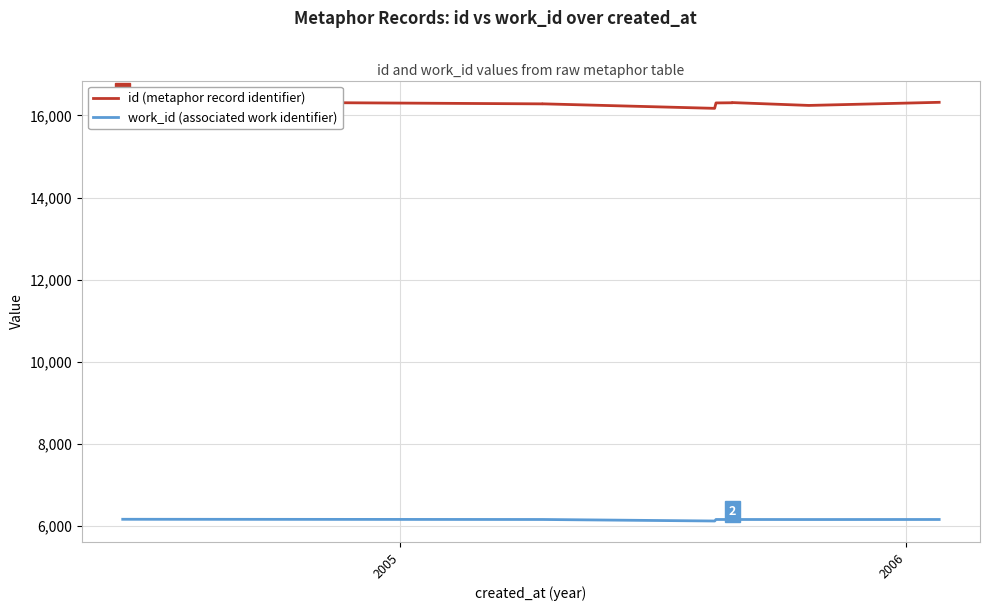

At which category does id reach its first local valley?

2006